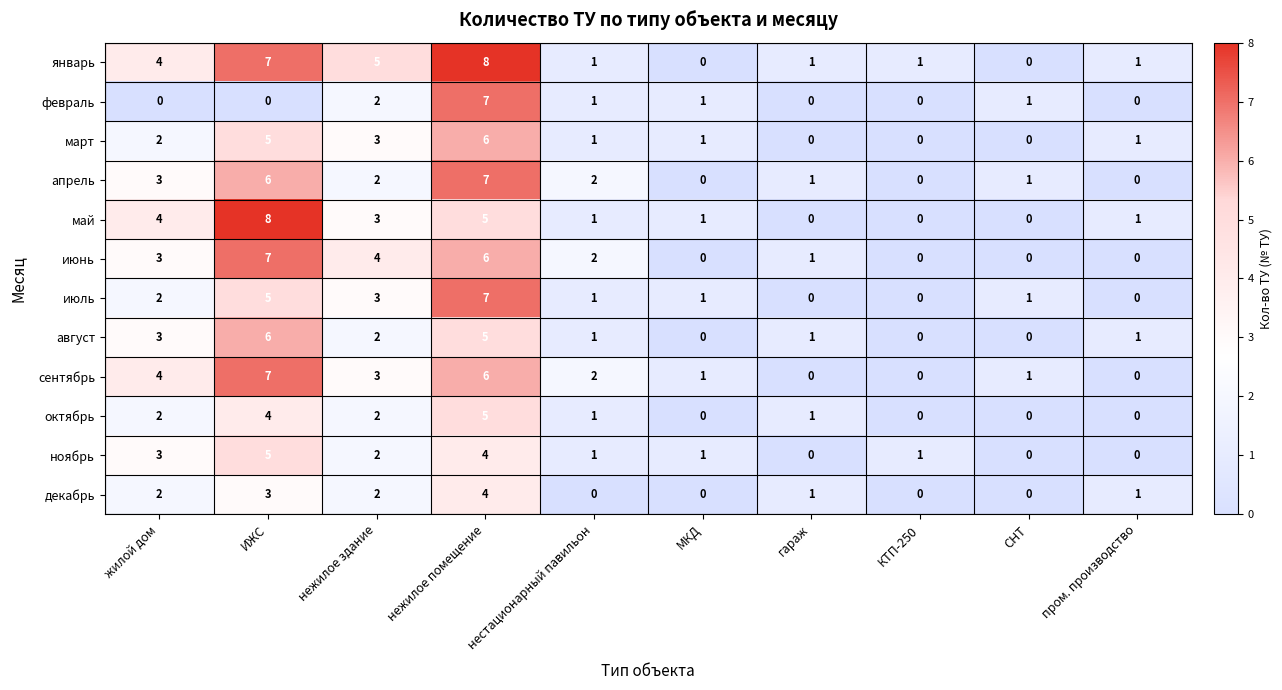

Is it true that апрель equals 3 at нежилое здание?

False